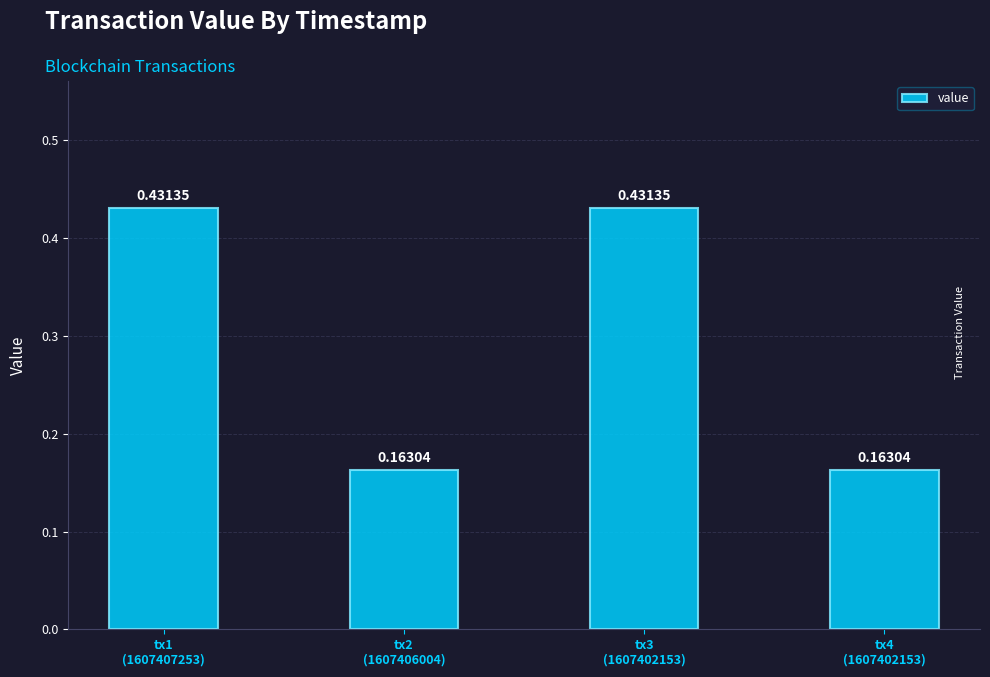

What is the difference between the maximum and minimum values?

0.3